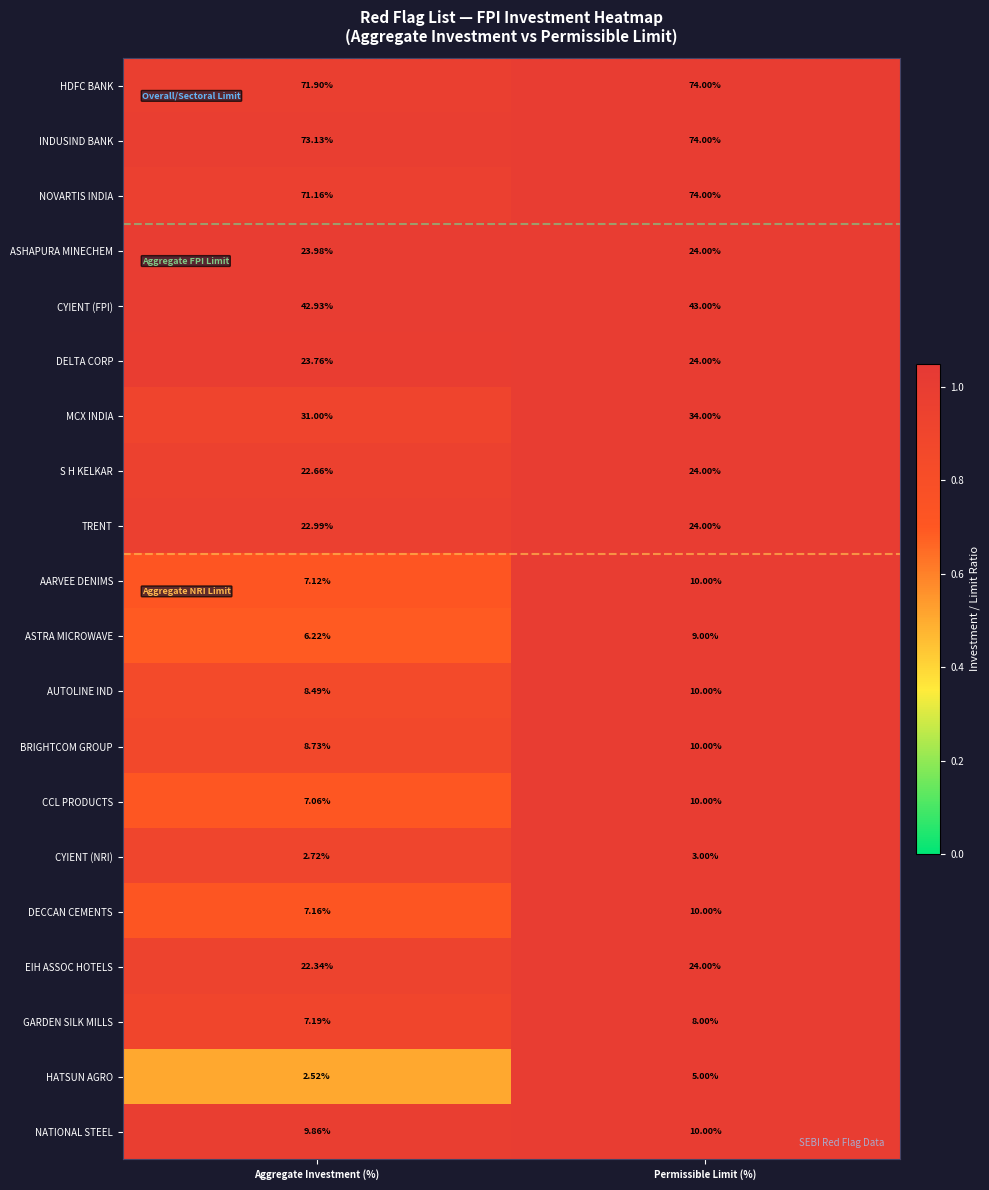

Which category has the highest value in the EIH ASSOC HOTELS series?

Permissible Limit (%)